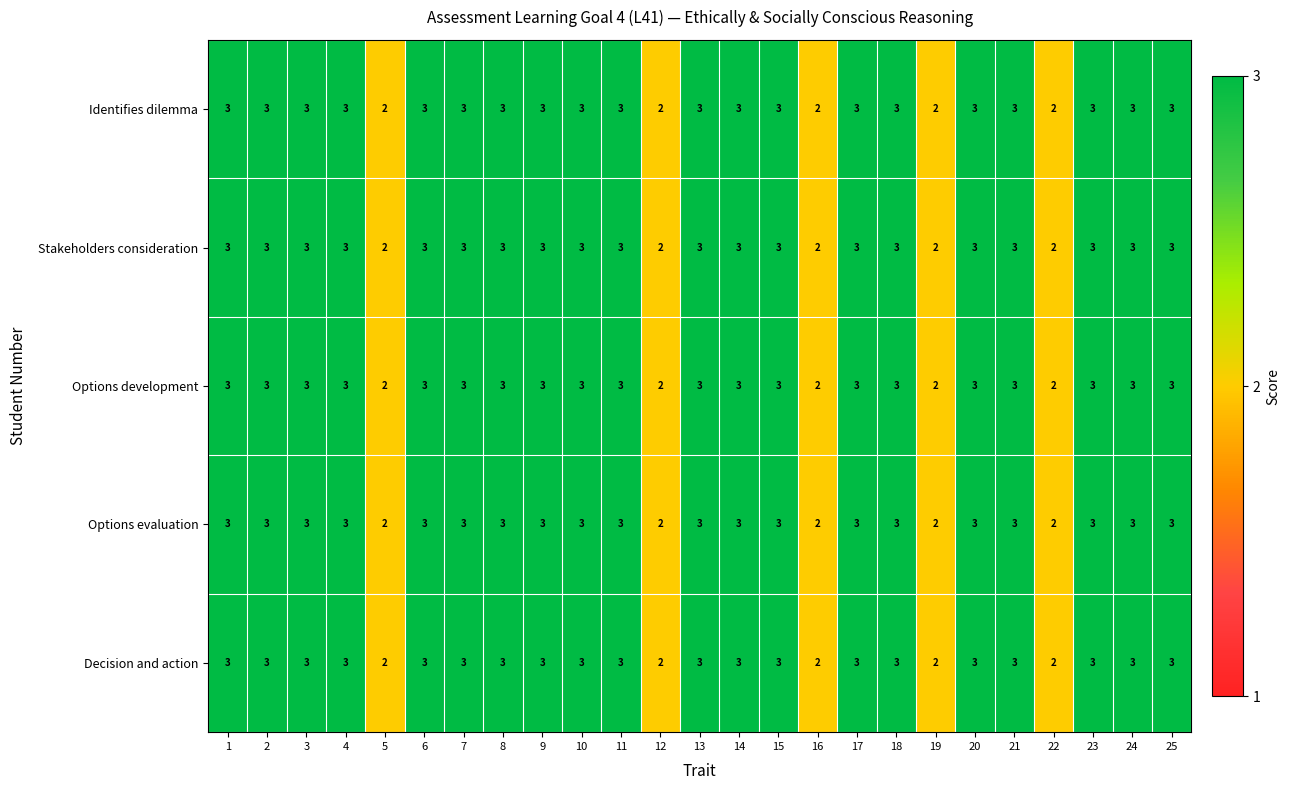

How many data points does each series have?

25